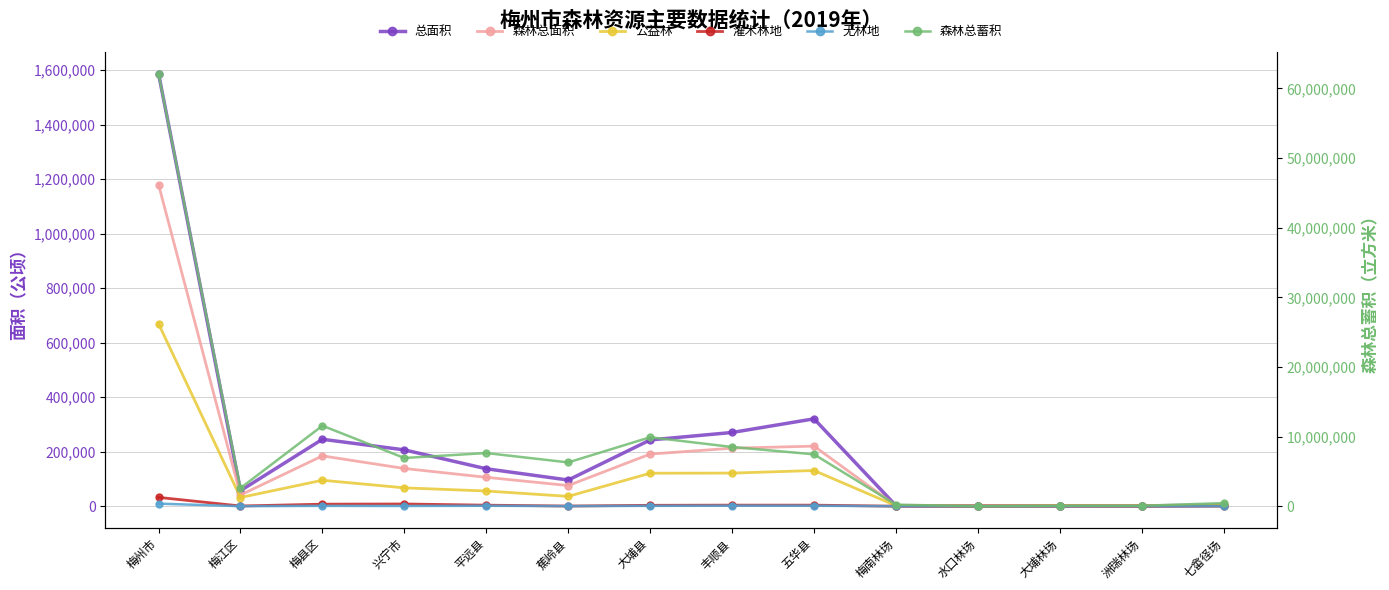

Where is the first local minimum for 灌木林地?

梅江区